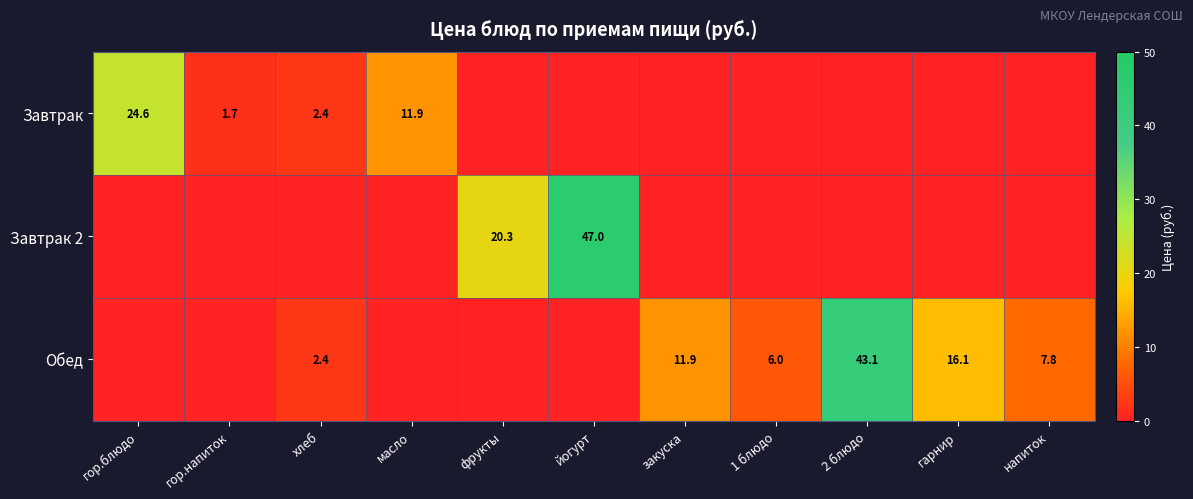

What is the maximum value for Завтрак?

24.6